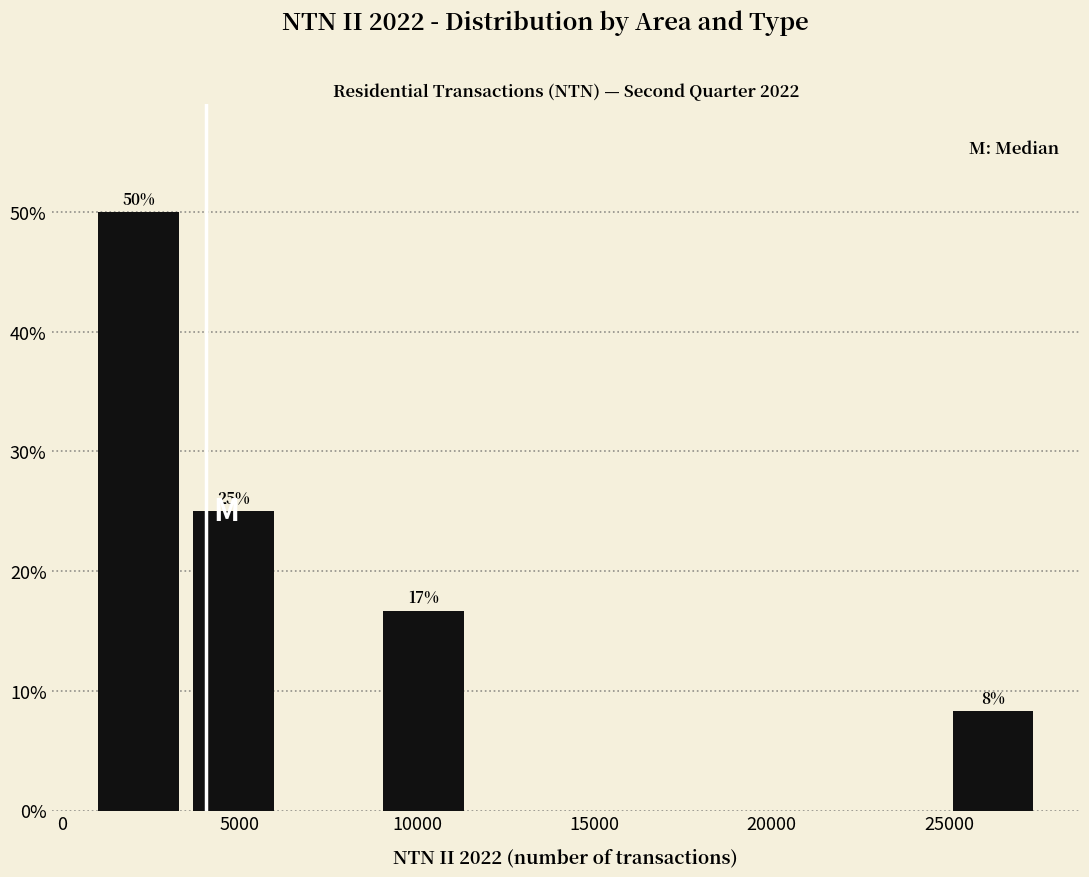

Over which range of the x-axis is the bar tallest?

1000 to 3500